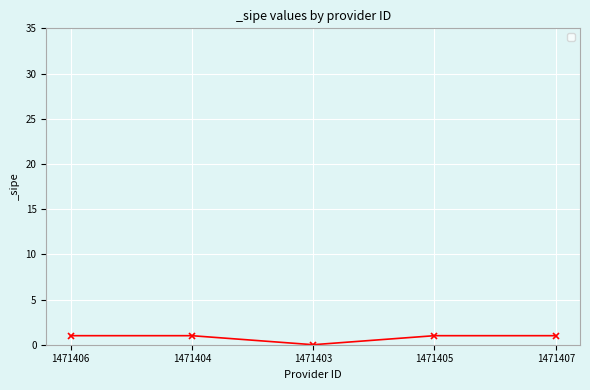

What is the label of the 5th point from the right?

1471406